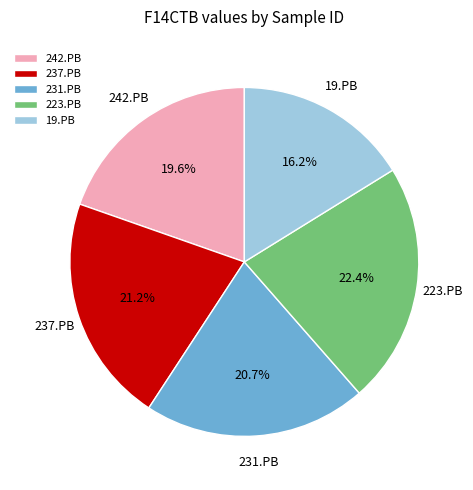

The 231.PB slice represents 21% of the pie. True or false?

True